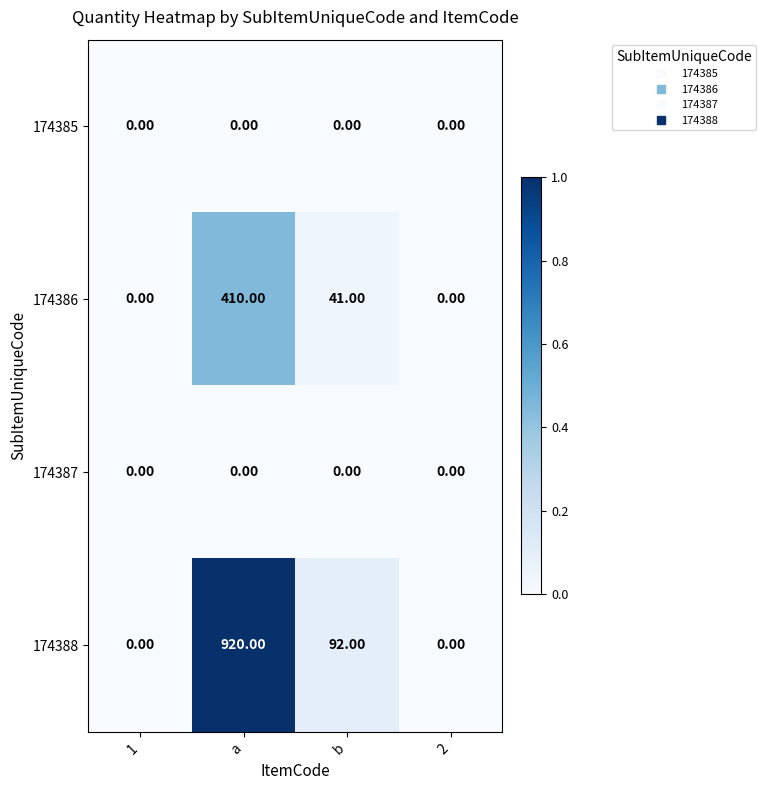

What is the difference between the maximum and minimum values in the 174388 series?

920